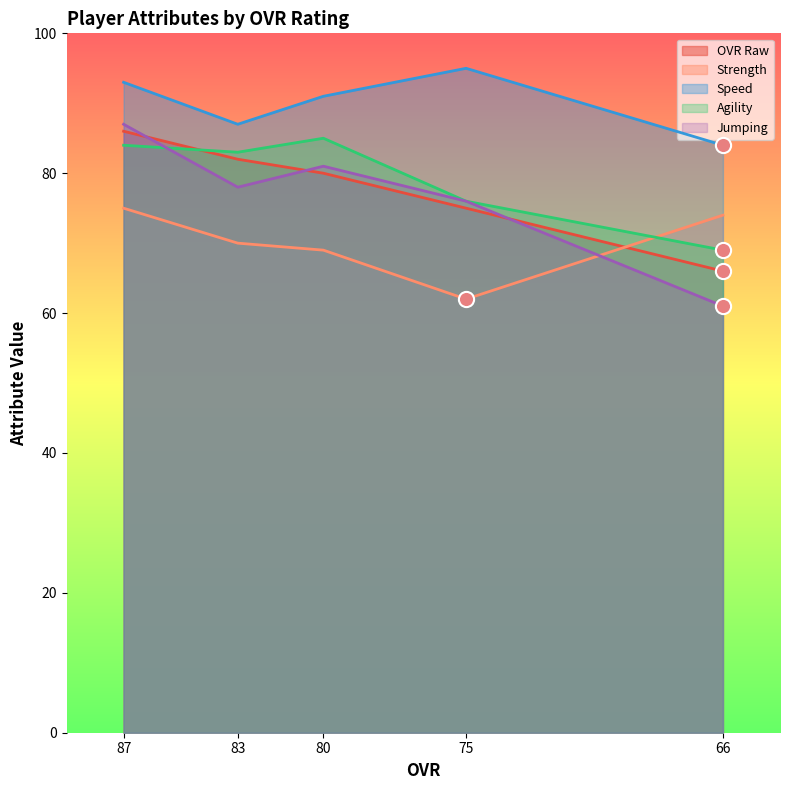

Which series has the largest total across all categories?

speed